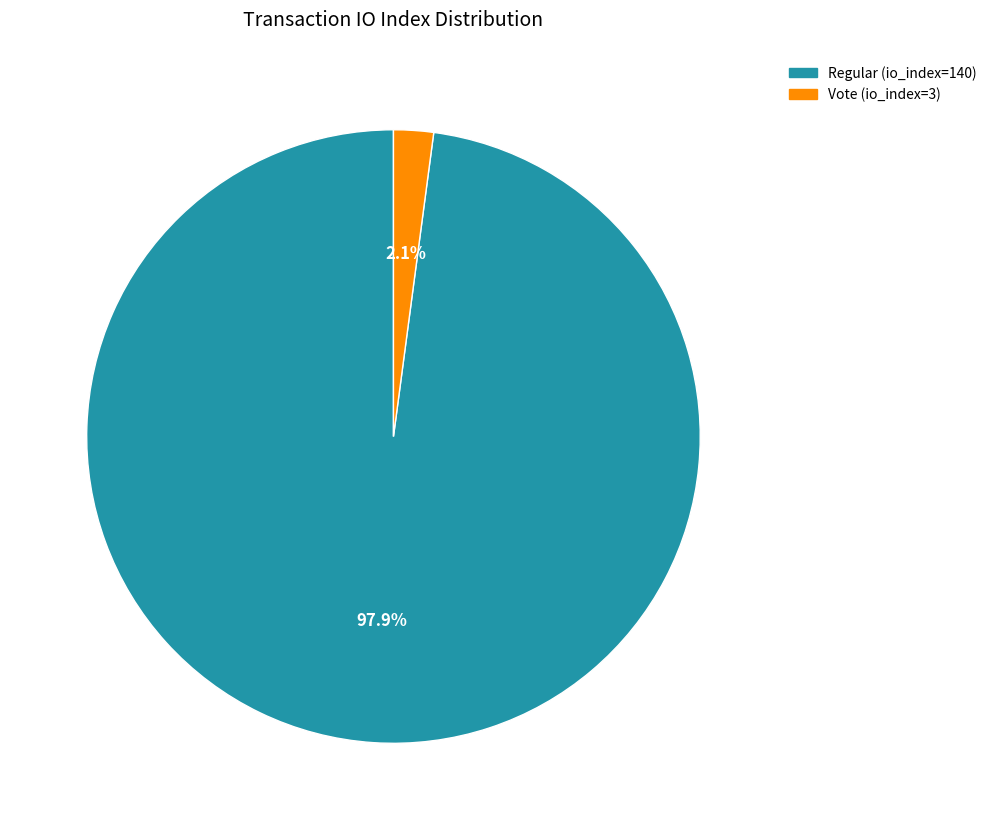

Does any single category account for the majority?

Yes